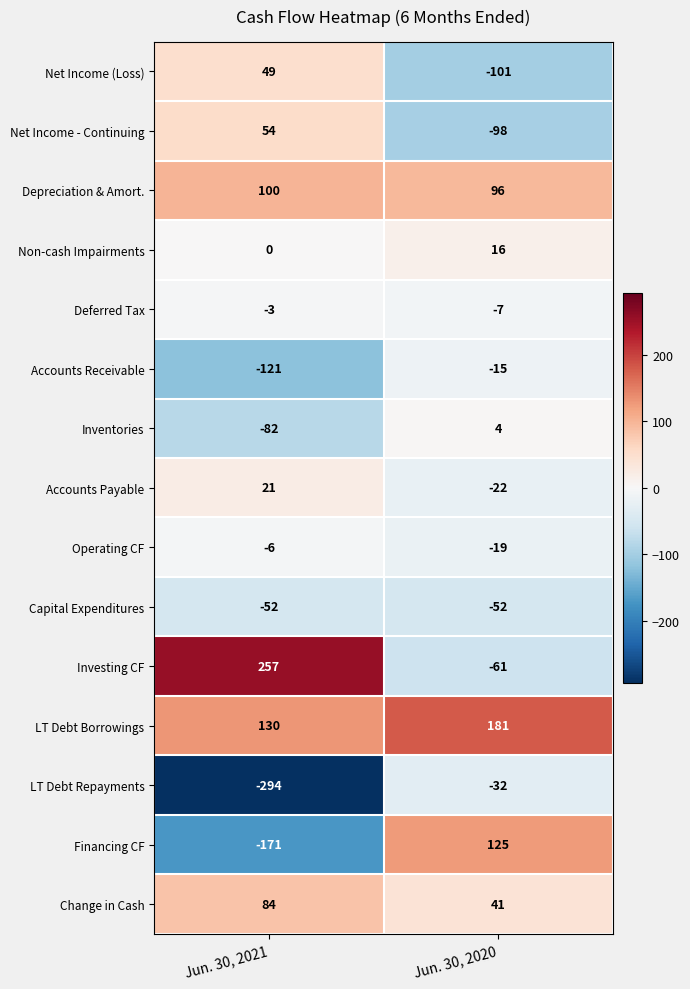

What is the sum of all Capital Expenditures values?

-104